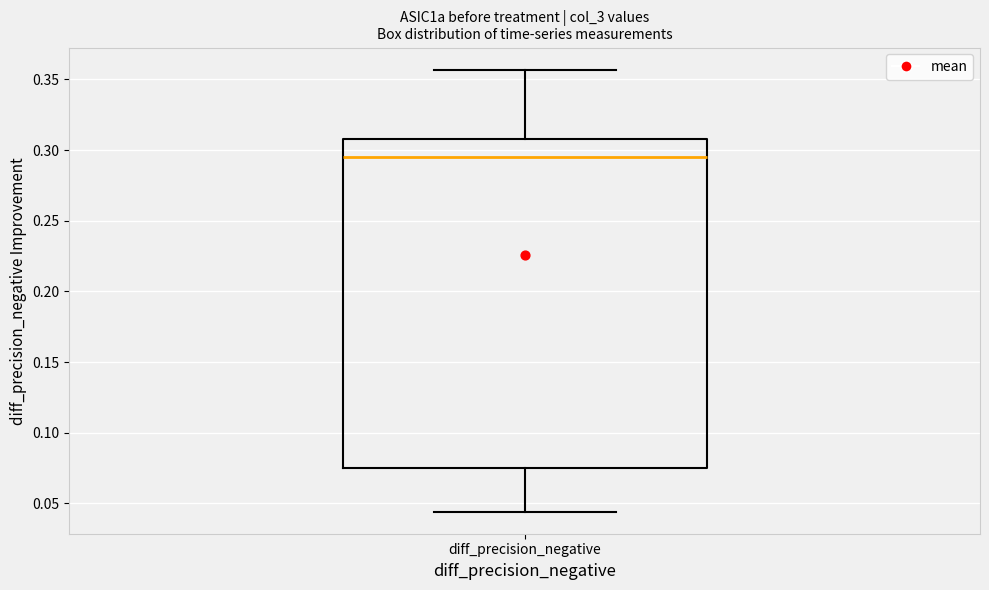

Where does the upper whisker of the box for diff_precision_negative end on the y-axis? The values are not printed on the chart, so give them approximately, as read against the axis.

0.355